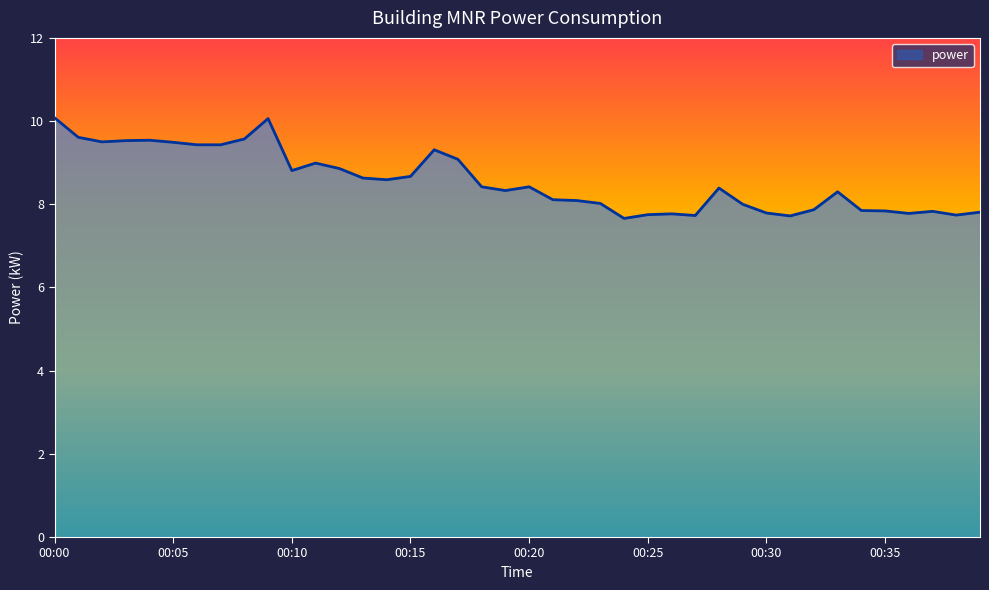

What is the maximum value shown in the chart?

10.1